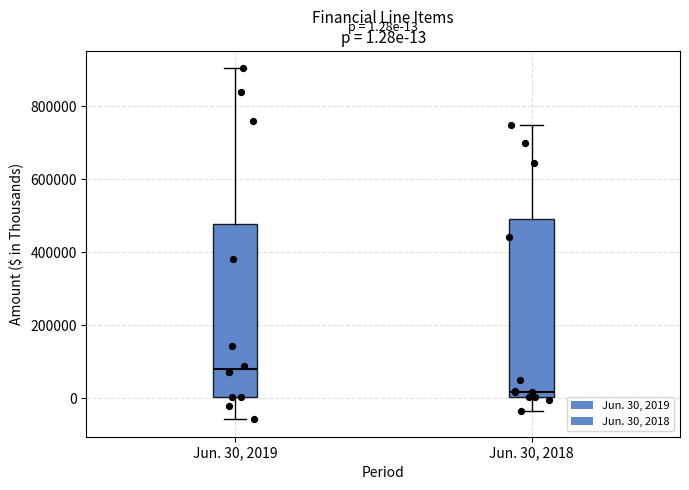

Which box's median line is the highest?

Jun. 30, 2019